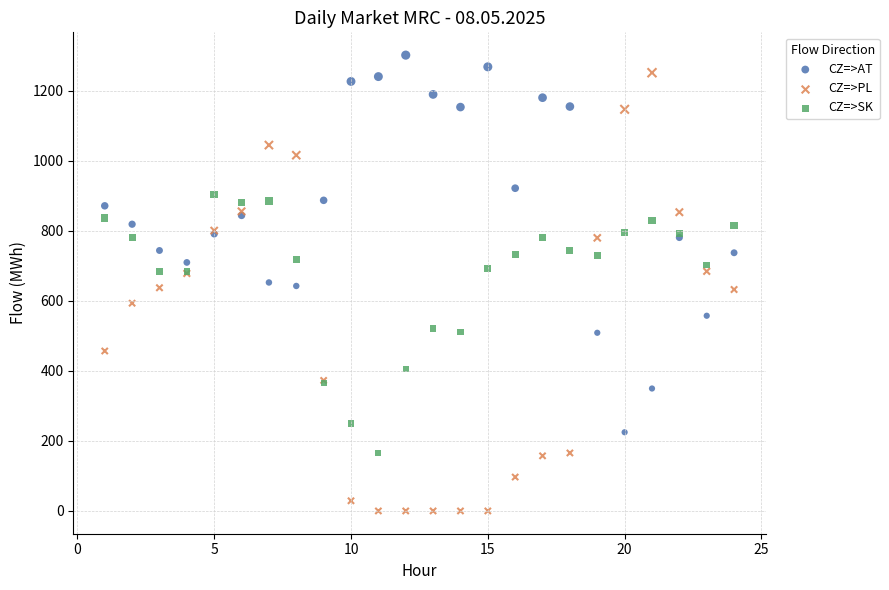

Which series contains the highest Y value?

CZ=>AT